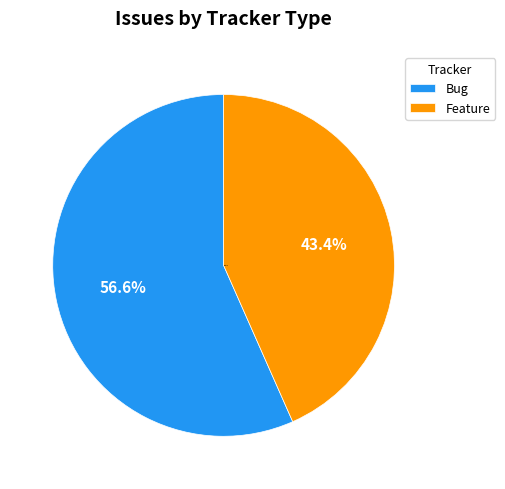

Rank the categories by value from highest to lowest.

Bug, Feature